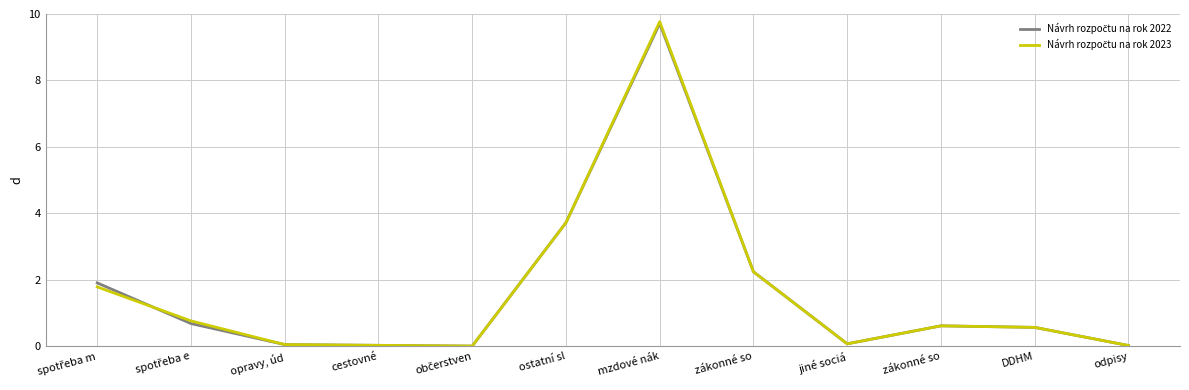

Reading right to left, transcribe all the data shown in this chart.

Návrh rozpočtu na rok 2022: odpisy=0.0	DDHM=0.6	zákonné so=0.6	jiné sociá=0.1	zákonné so=2.2	mzdové nák=9.7	ostatní sl=3.7	občerstven=0.0	cestovné=0.0	opravy, úd=0.1	spotřeba e=0.7	spotřeba m=1.9
Návrh rozpočtu na rok 2023: odpisy=0.0	DDHM=0.6	zákonné so=0.6	jiné sociá=0.1	zákonné so=2.2	mzdové nák=9.8	ostatní sl=3.7	občerstven=0.0	cestovné=0.0	opravy, úd=0.1	spotřeba e=0.8	spotřeba m=1.8